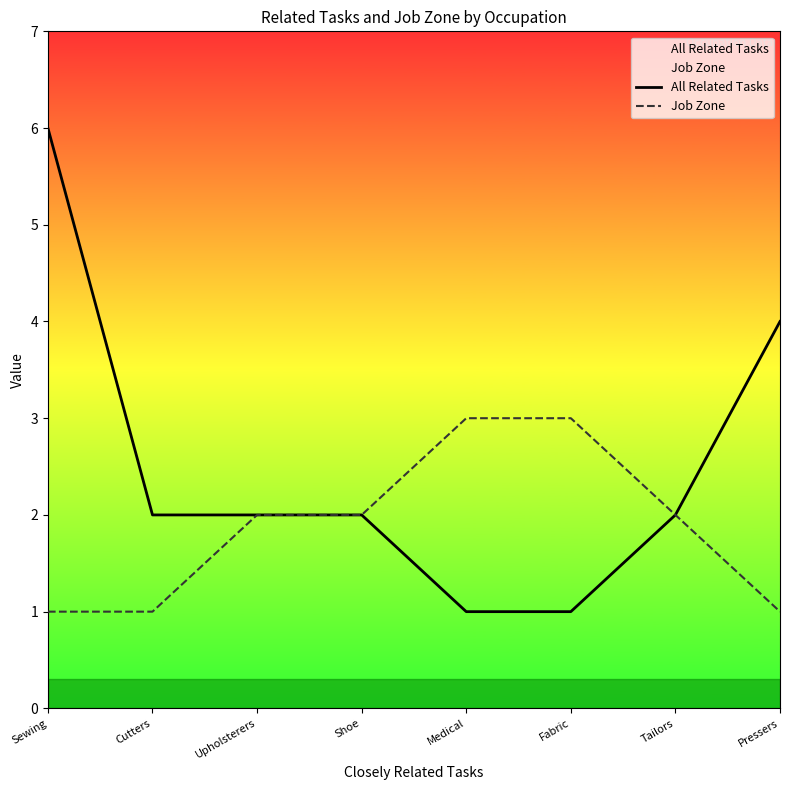

What position from the left is Cutters?

2